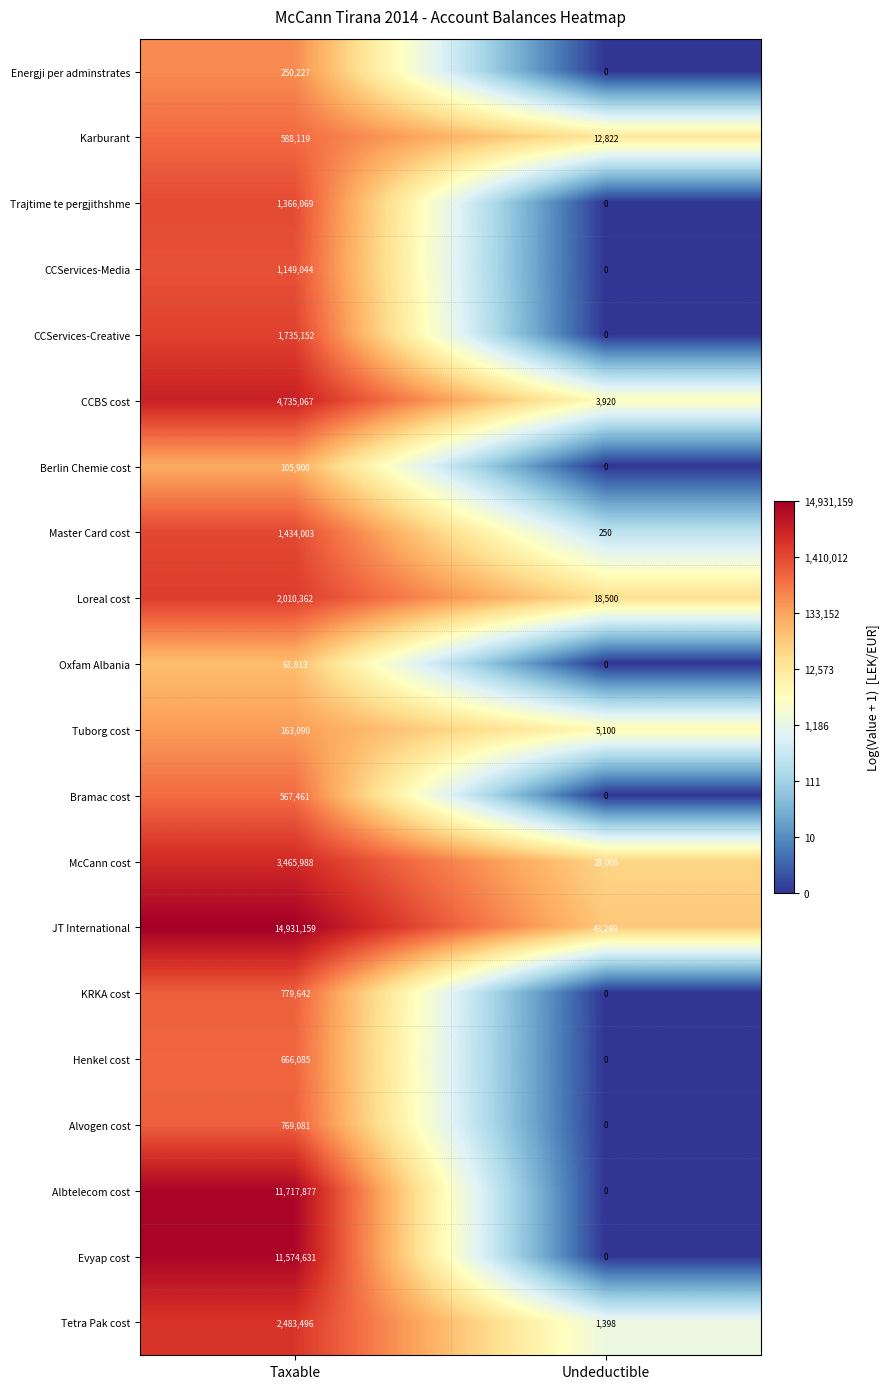

What is the sum of all Master Card cost values?

1434253